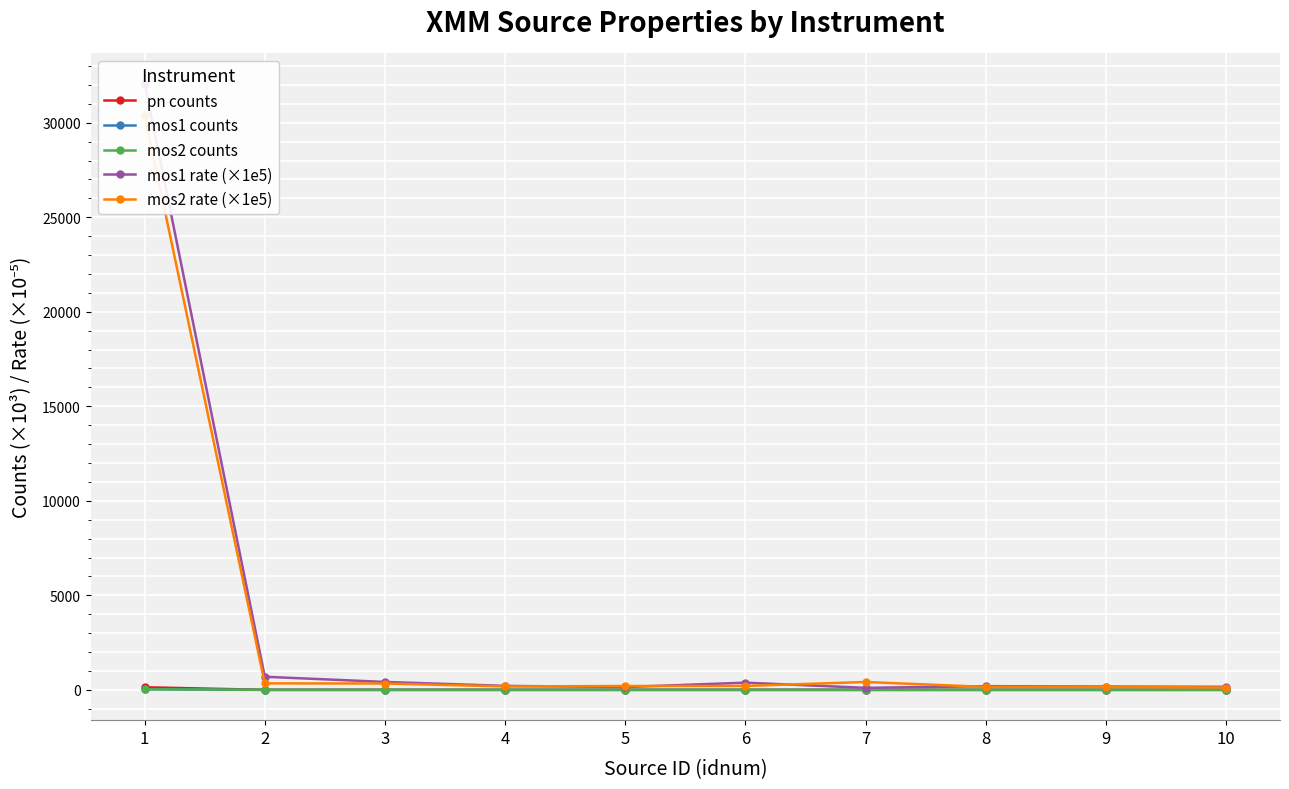

What is the value of the mos2 rate (×1e5) point at the 10th from the left?

124.1